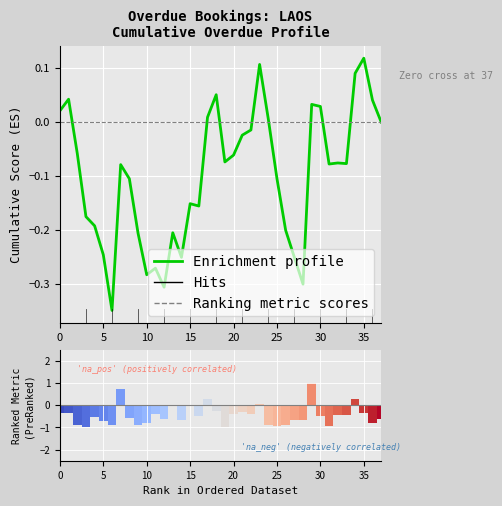

At how many categories does at least one series exceed 0?

13